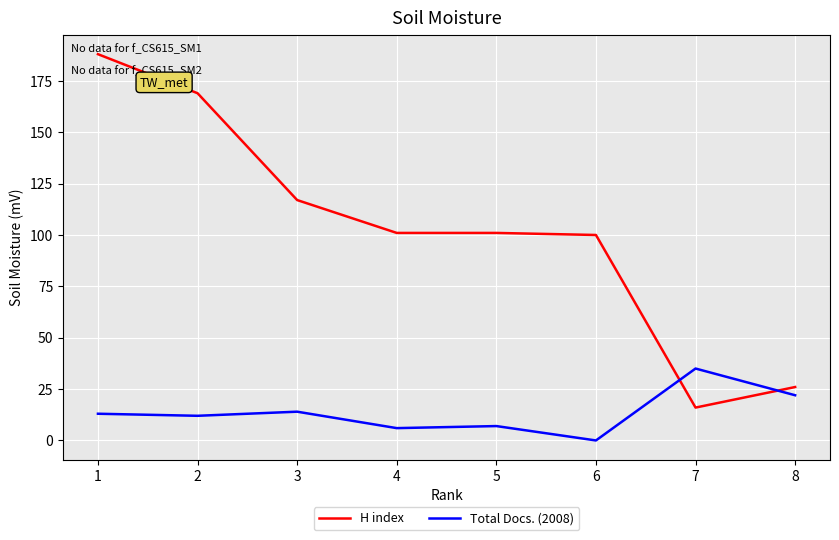

The H index series shows 101 at 5. True or false?

True